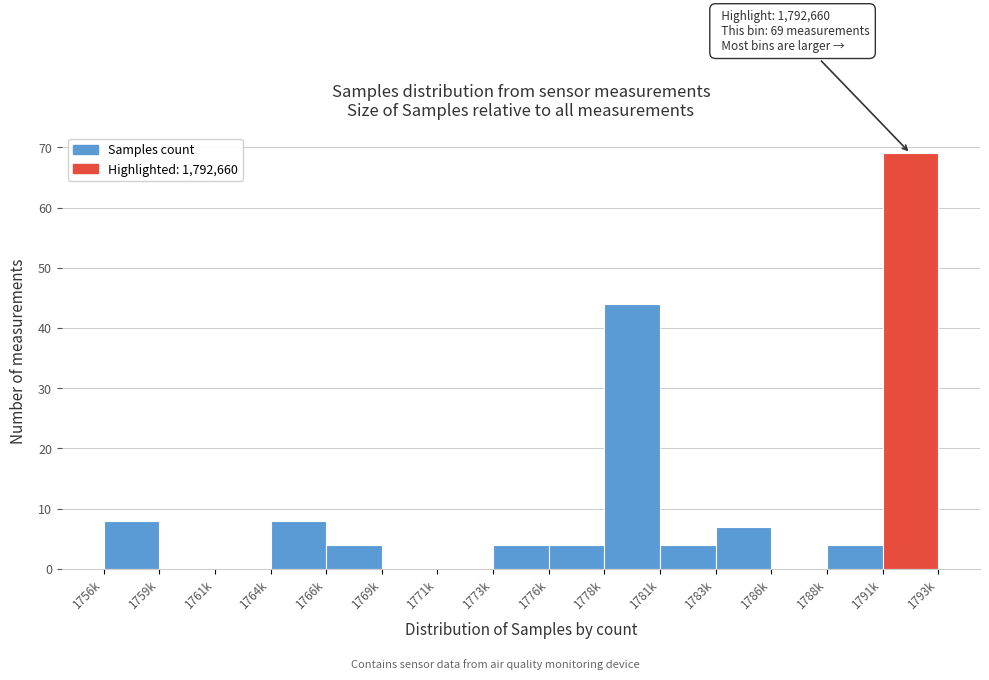

Reading left to right, list all the values displayed in this chart.

1756k=8	1759k=0	1761k=0	1764k=8	1766k=4	1769k=0	1771k=0	1773k=4	1776k=4	1778k=44	1781k=4	1783k=7	1786k=0	1788k=4	1791k=69